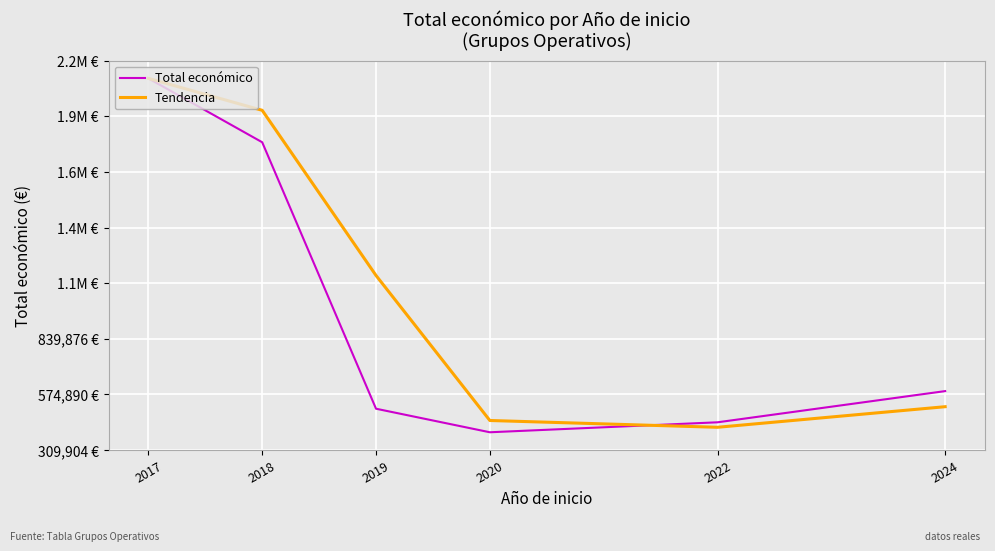

Is this an area chart (filled region under the line)?

No